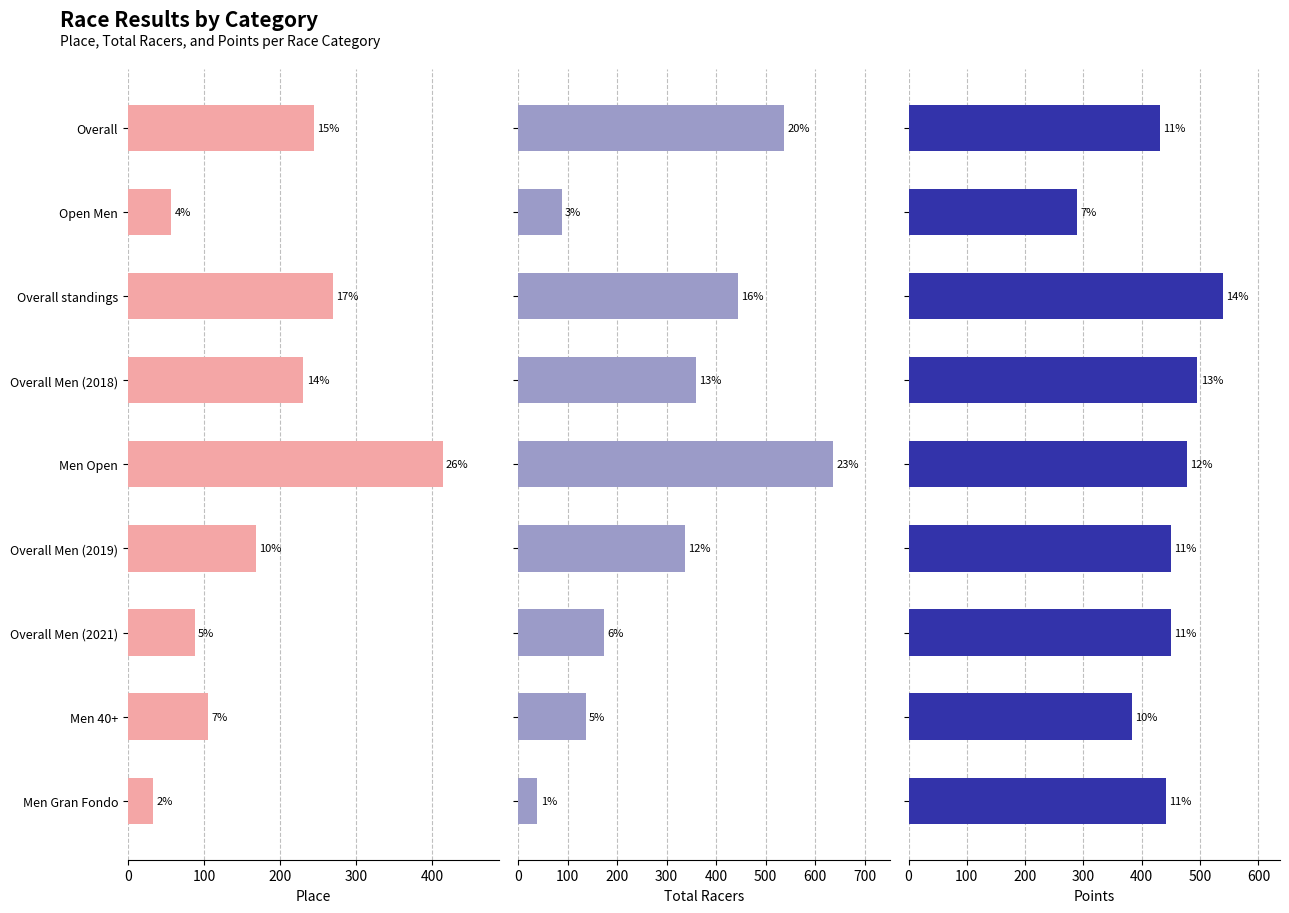

What is the difference between the maximum and minimum values in the Total Racers series?

597.0